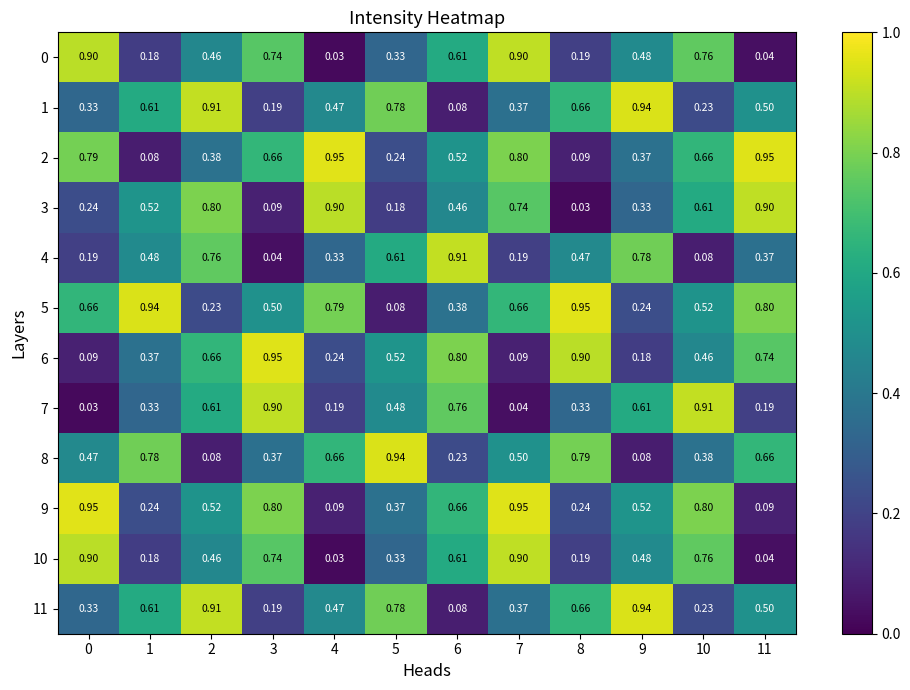

Between 1 and 2, which series saw the biggest shift?

5